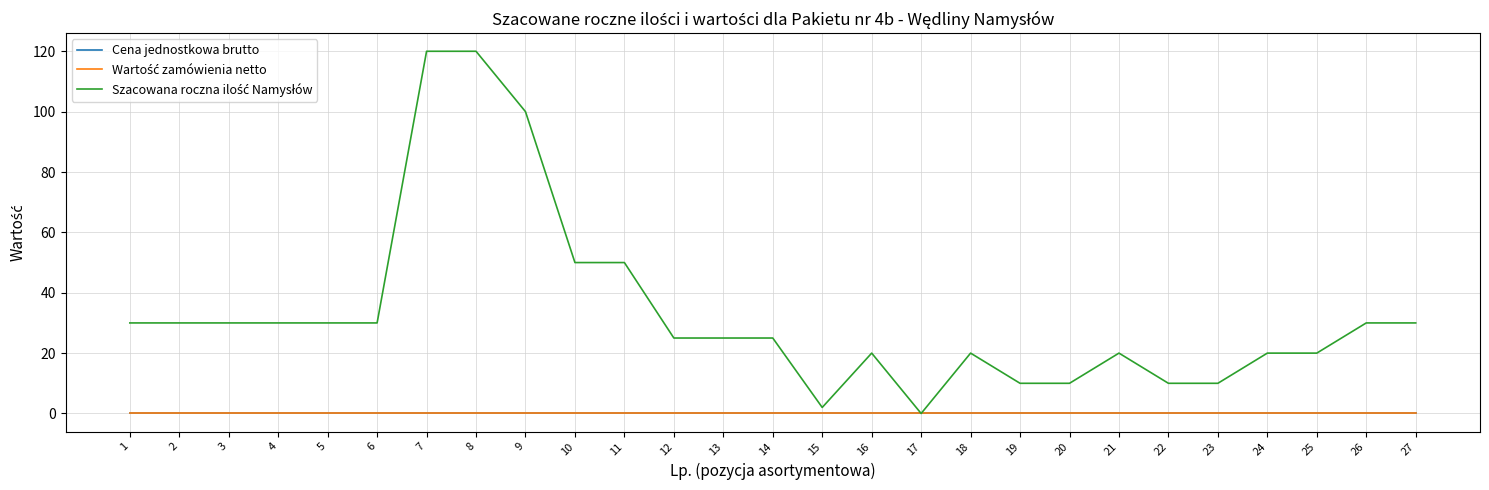

Reading right to left, list all the values displayed in this chart.

Cena jednostkowa brutto: 0	0	0	0	0	0	0	0	0	0	0	0	0	0	0	0	0	0	0	0	0	0	0	0	0	0	0
Wartość zamówienia netto: 0	0	0	0	0	0	0	0	0	0	0	0	0	0	0	0	0	0	0	0	0	0	0	0	0	0	0
Szacowana roczna ilość Namysłów: 30	30	20	20	10	10	20	10	10	20	0	20	2	25	25	25	50	50	100	120	120	30	30	30	30	30	30